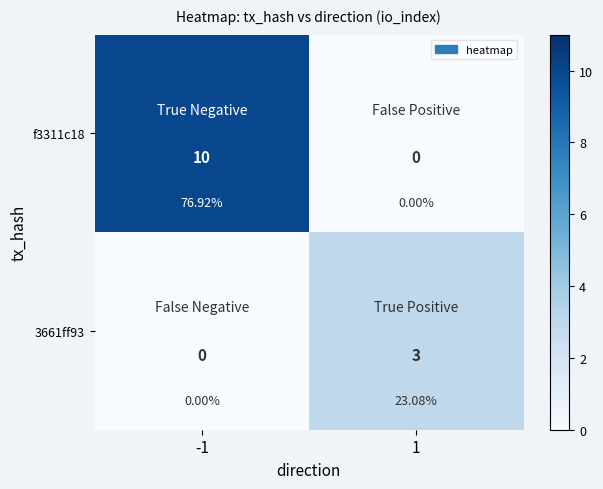

What is the difference between the 3661ff93 values at -1 and 1?

3